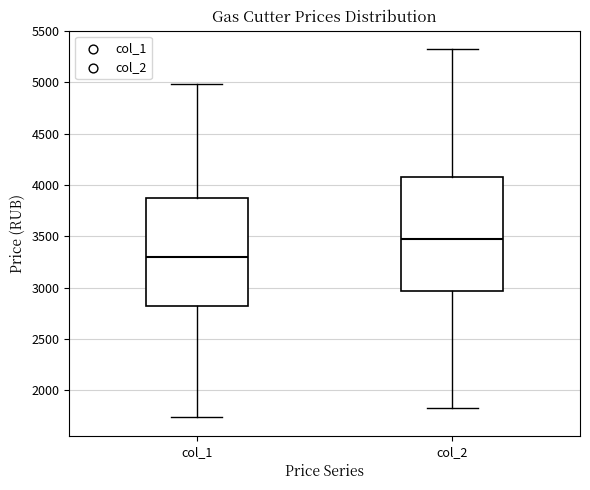

Reading left to right, transcribe this box plot: for each box, give where its median line is, the range the box spans, and where its two whiskers end, as read against the y-axis. The values are not printed on the chart, so give them approximately, as read against the axis.

col_1: median 3300, box 2800 to 3850, whiskers 1750 to 5000
col_2: median 3500, box 2950 to 4100, whiskers 1800 to 5350